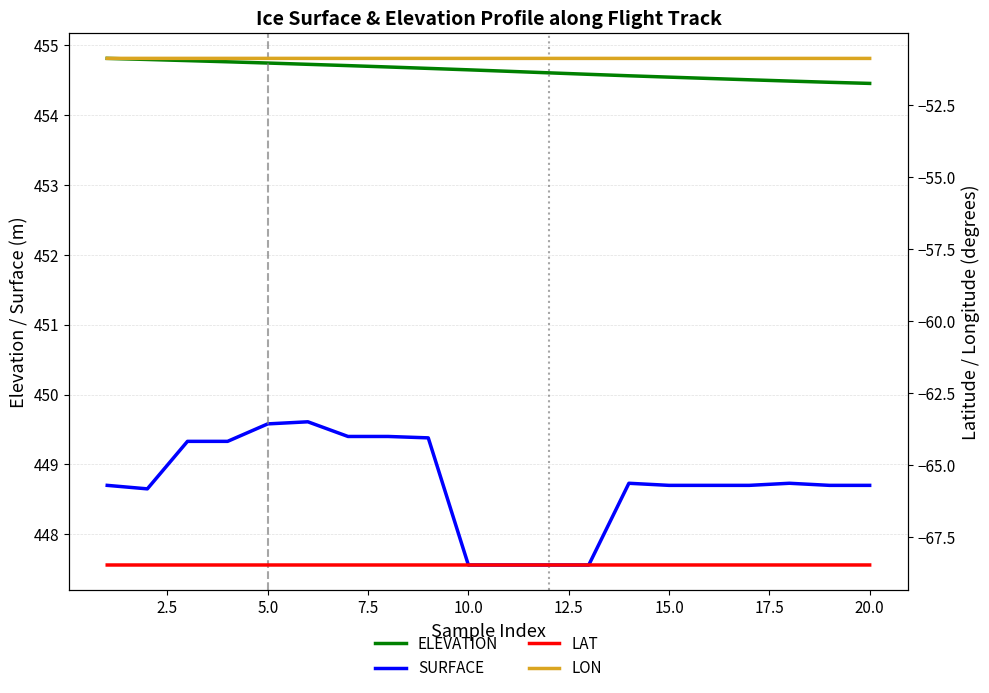

How many lines are shown in the chart?

4